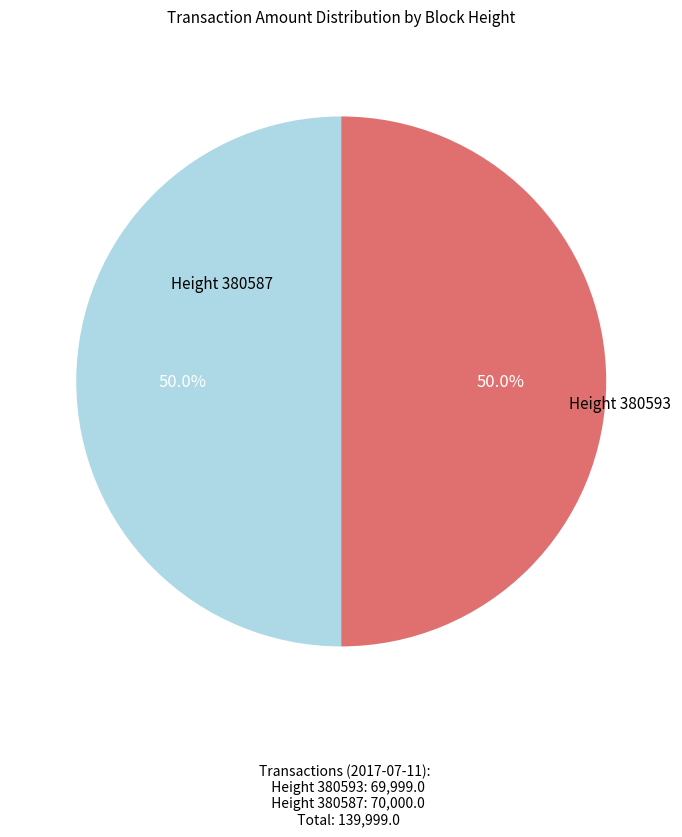

Does any single category account for the majority?

Yes